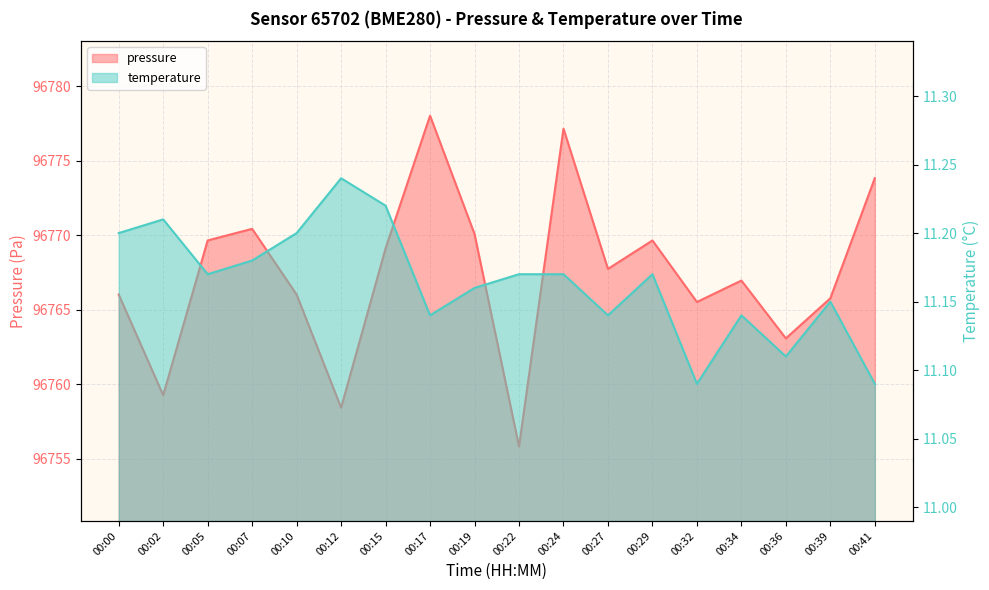

Reading right to left, list all the values displayed in this chart.

pressure: 96773.8	96765.8	96763.1	96767.0	96765.5	96769.7	96767.8	96777.2	96755.8	96770.1	96778.0	96769.1	96758.4	96766.0	96770.4	96769.7	96759.3	96766.0
temperature: 11.1	11.2	11.1	11.1	11.1	11.2	11.1	11.2	11.2	11.2	11.1	11.2	11.2	11.2	11.2	11.2	11.2	11.2